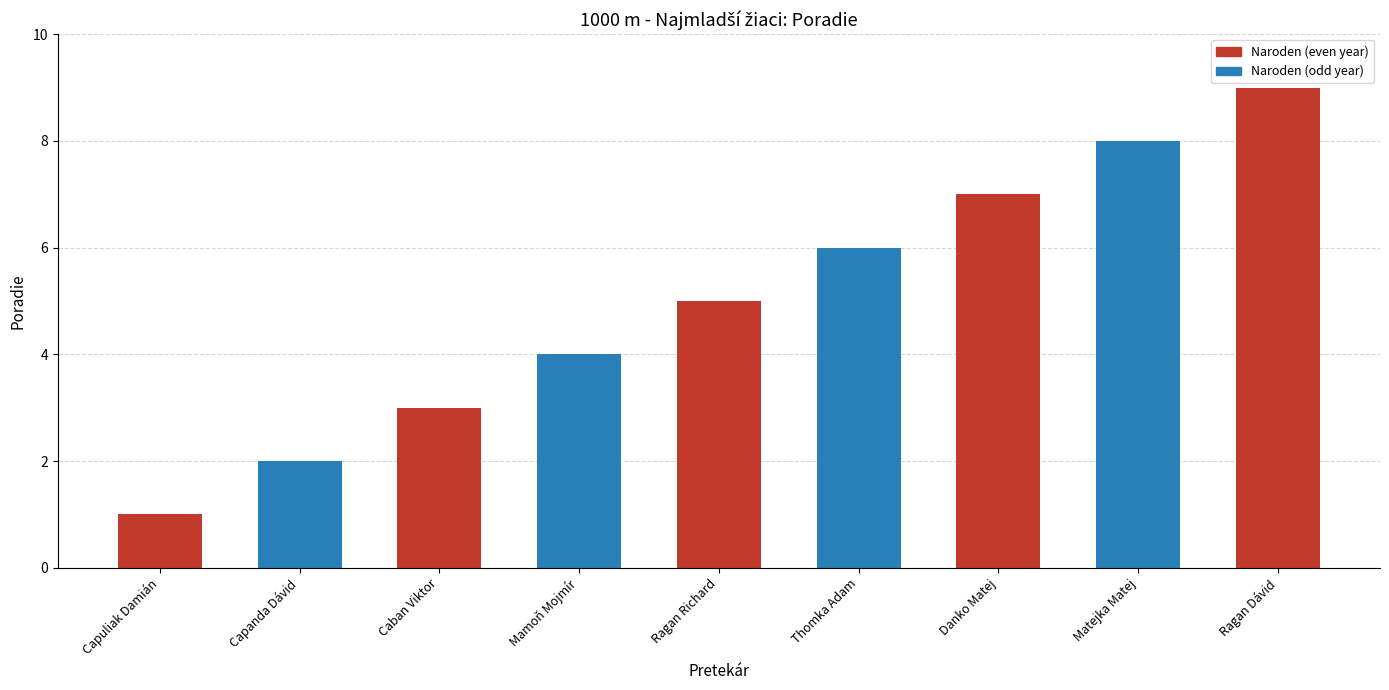

What is the sum of the values at Capuliak Damián and Matejka Matej?

9